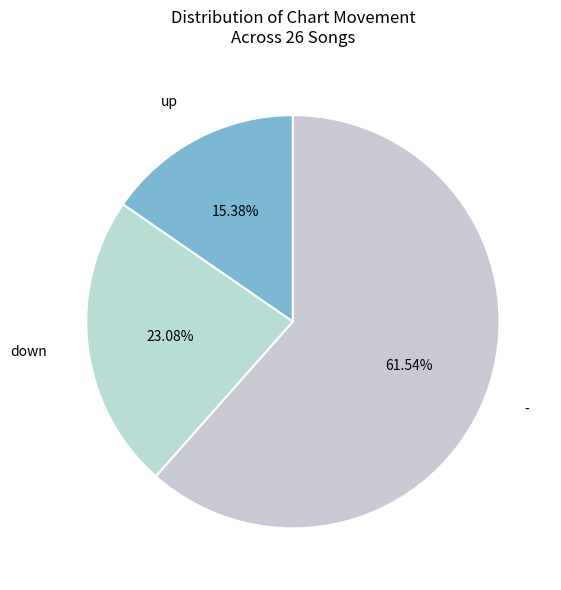

What is the ratio of the value at down to the value at up?

1.5